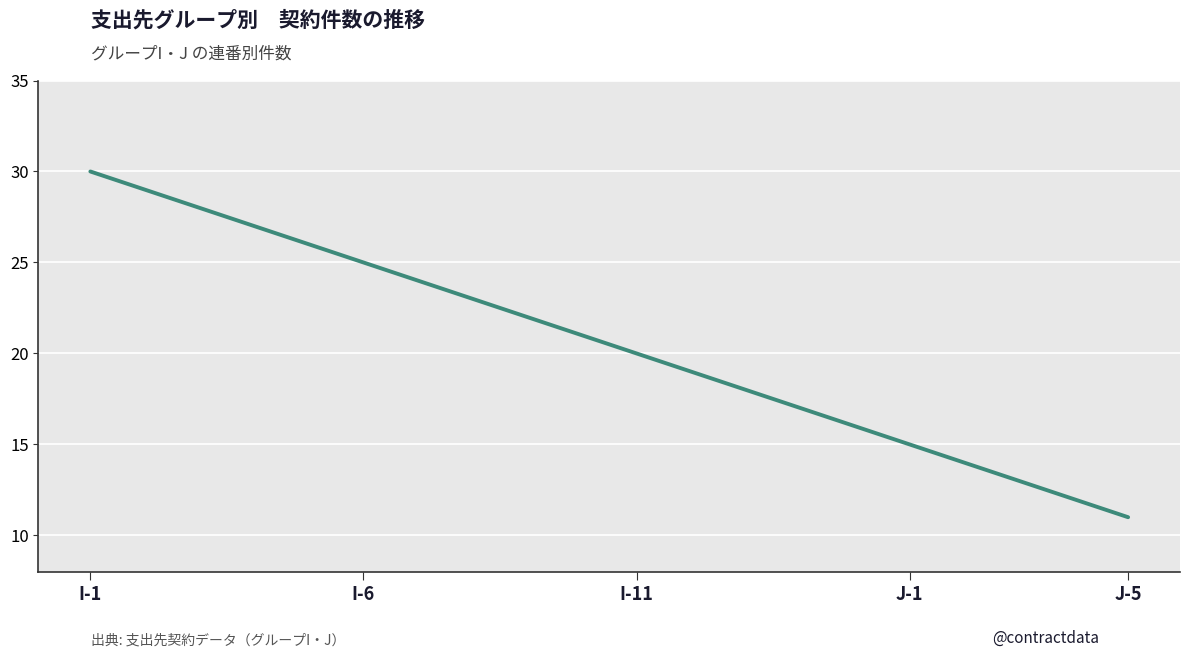

What is the difference between the maximum and minimum values?

19